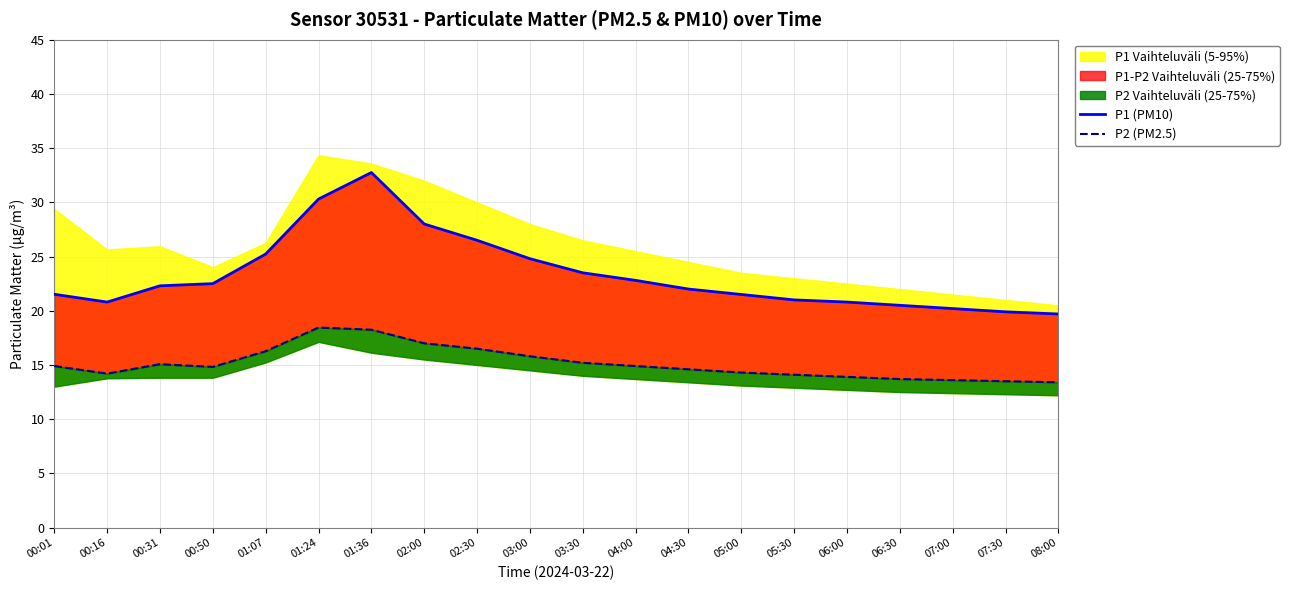

In P2 (PM2.5), how many points are lower than both neighbors (excluding endpoints)?

2